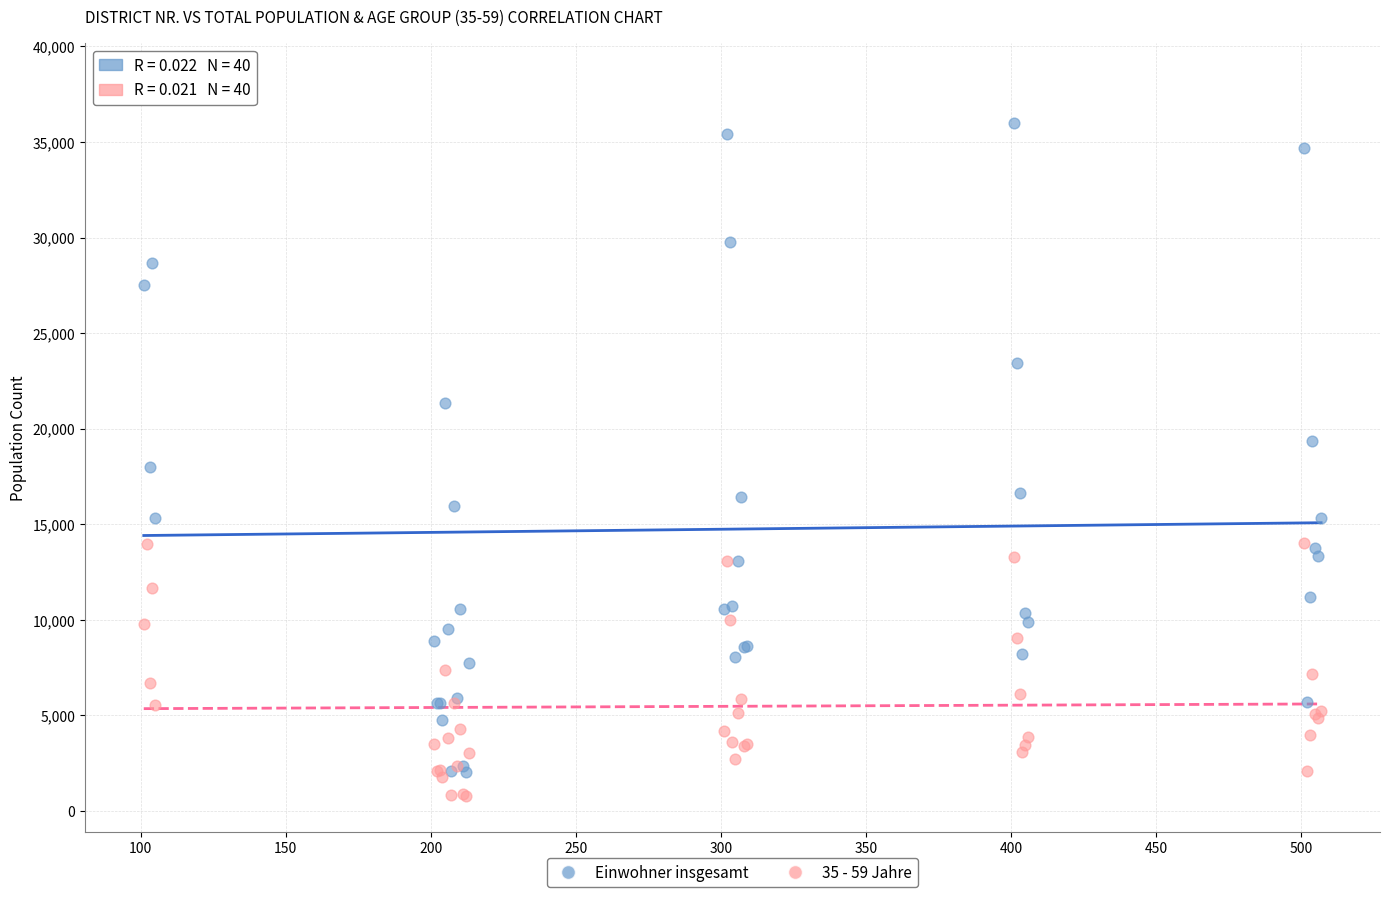

Which series contains the highest Y value?

Einwohner insgesamt